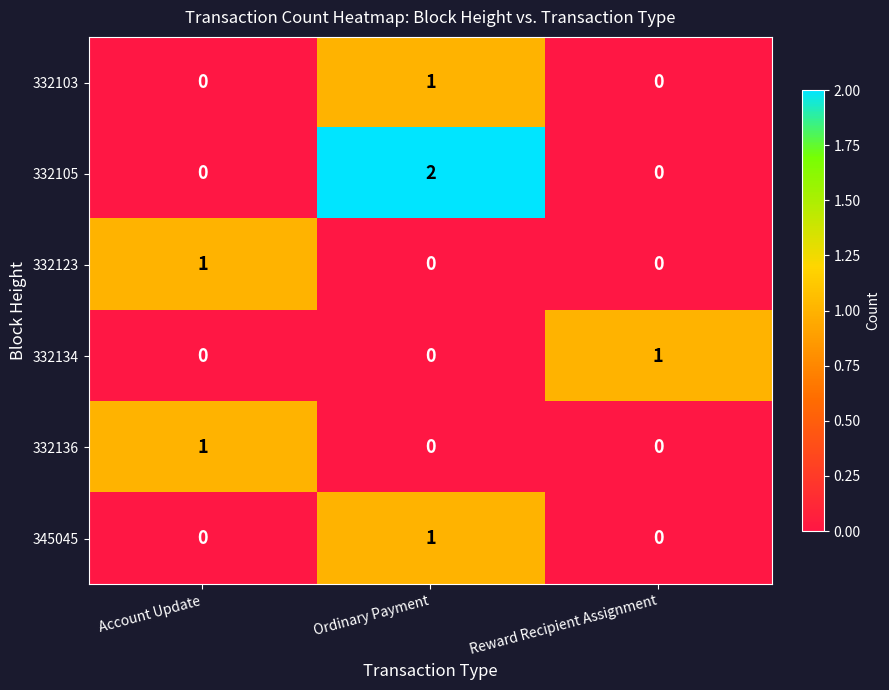

The 345045 series shows 0 at Account Update. True or false?

True